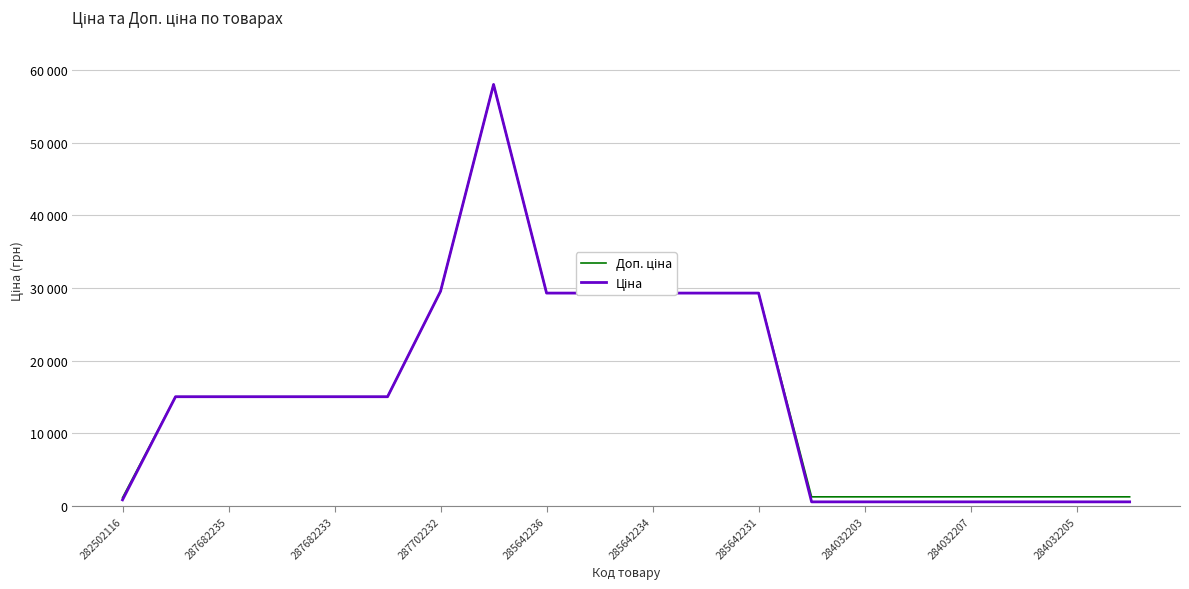

What is the maximum value for Ціна?

58037.0